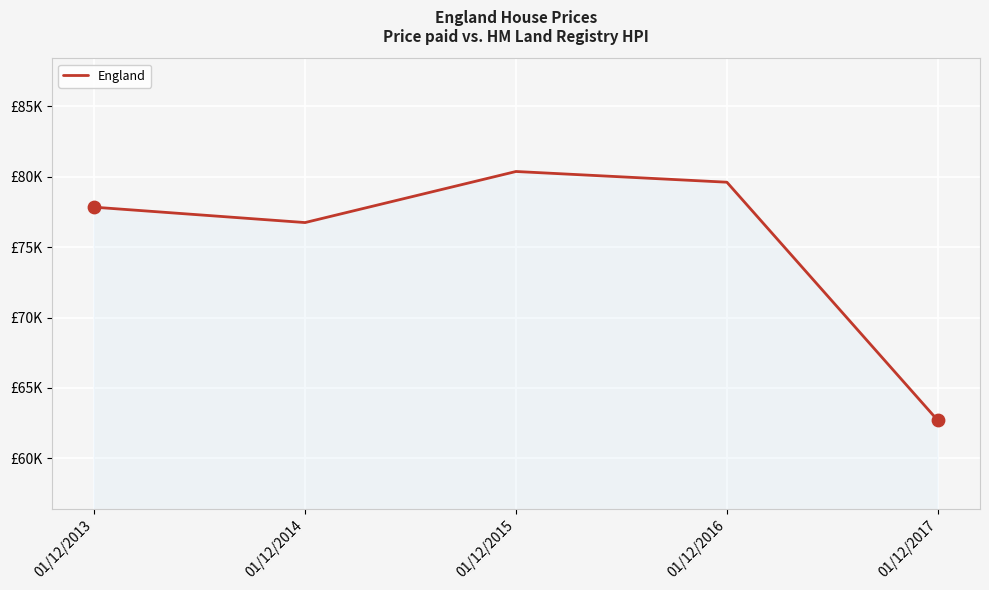

Is this an area chart (filled region under the line)?

Yes